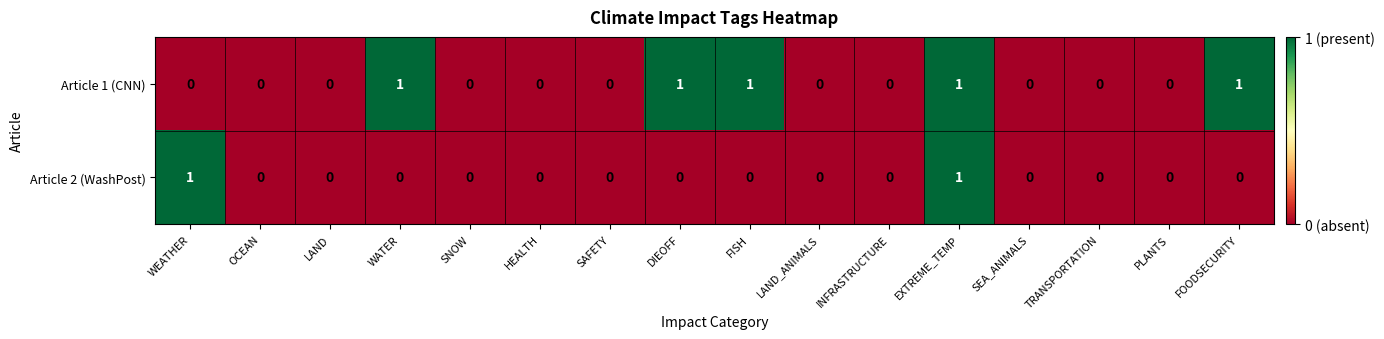

What is the sum of all Article 1 (CNN) values?

5